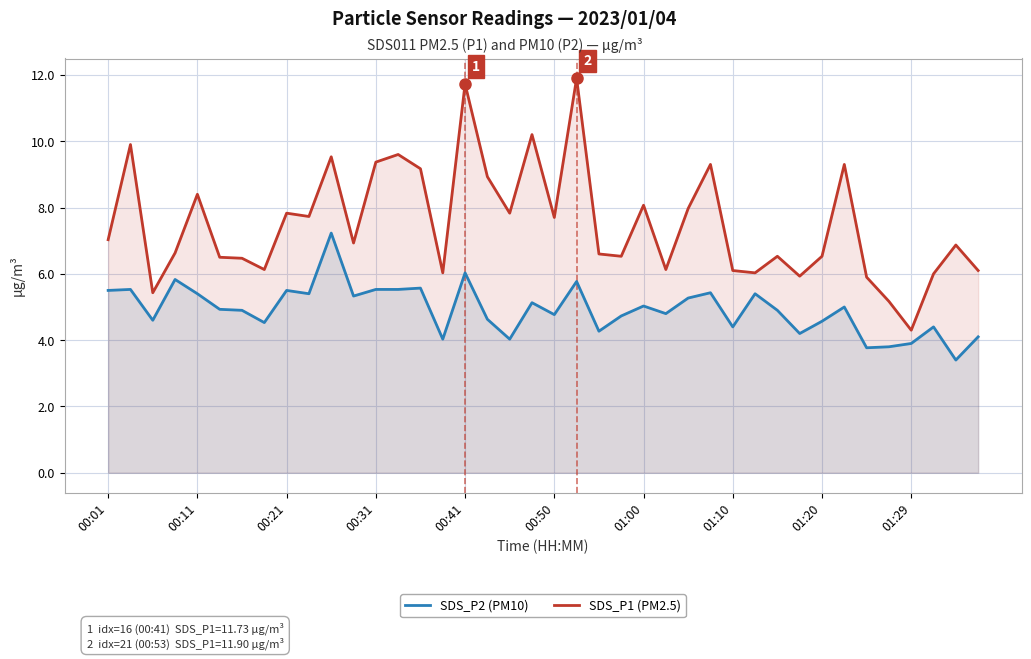

How many series are shown in this chart?

2